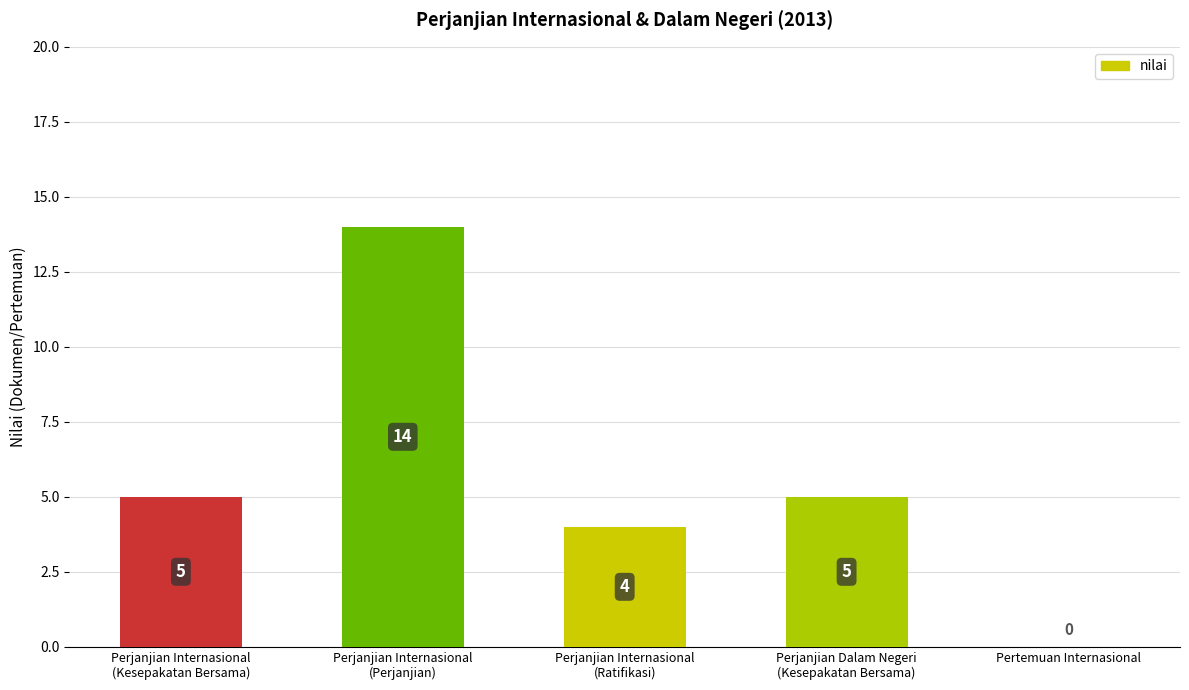

Which has a higher value, Perjanjian Dalam Negeri
(Kesepakatan Bersama) or Perjanjian Internasional
(Perjanjian)?

Perjanjian Internasional
(Perjanjian)